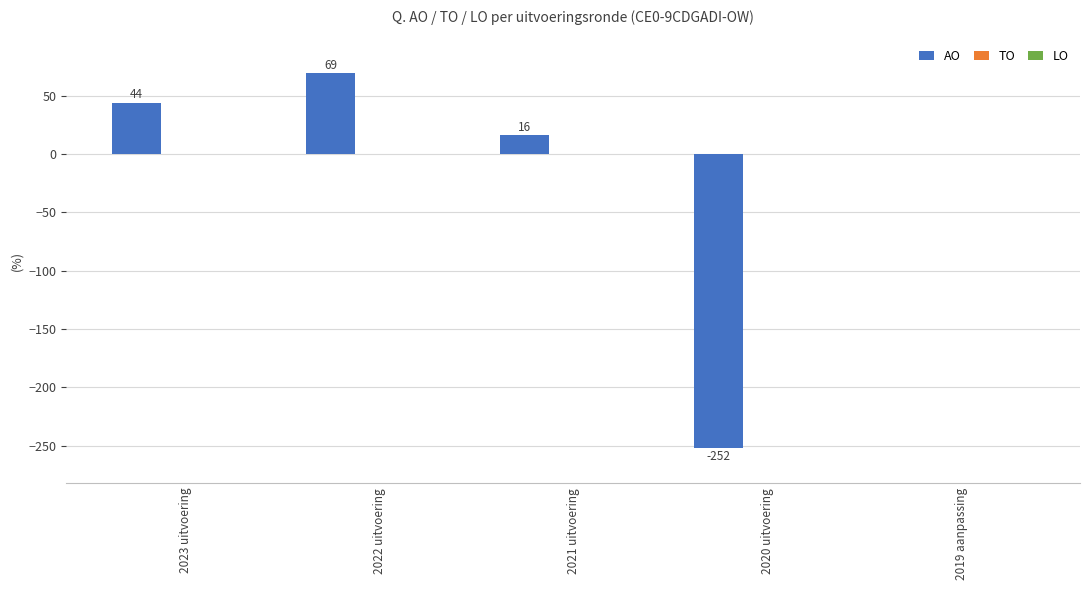

Reading left to right, transcribe all the data shown in this chart.

2023 uitvoering=44	2022 uitvoering=69	2021 uitvoering=16	2020 uitvoering=-252	2019 aanpassing=0